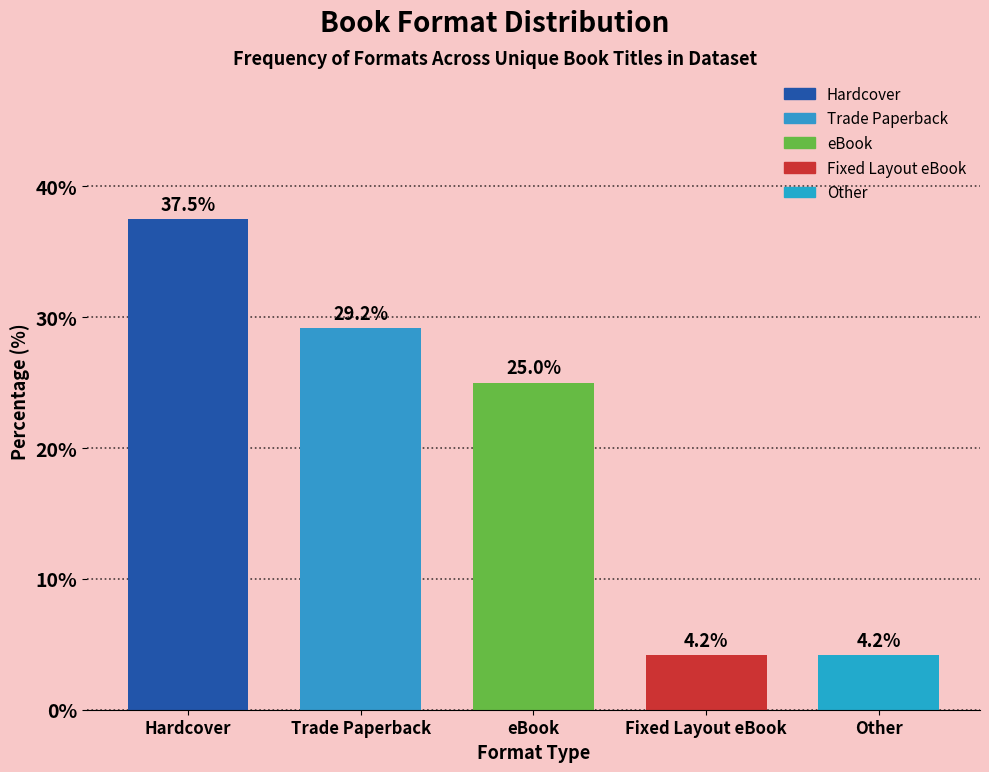

Reading right to left, what are all the values shown in this chart?

Other=4.2	Fixed Layout eBook=4.2	eBook=25.0	Trade Paperback=29.2	Hardcover=37.5